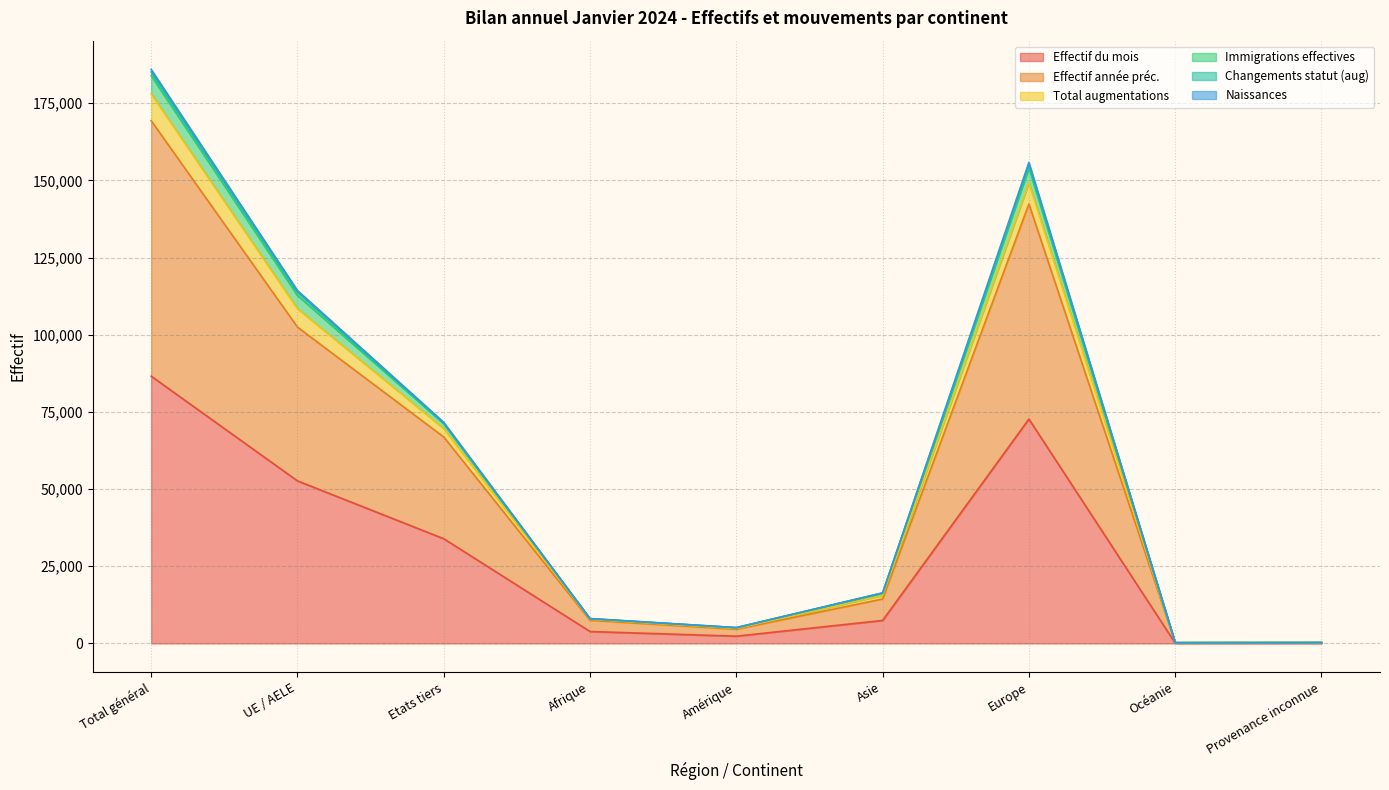

What is the lowest value of the Total augmentations series?

245